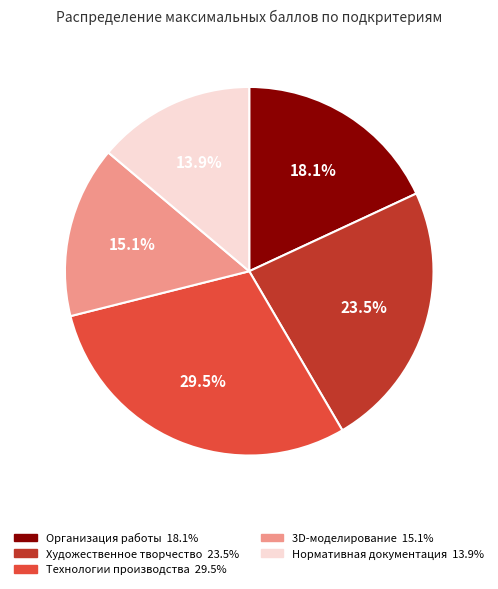

Is there a majority slice in this chart?

No